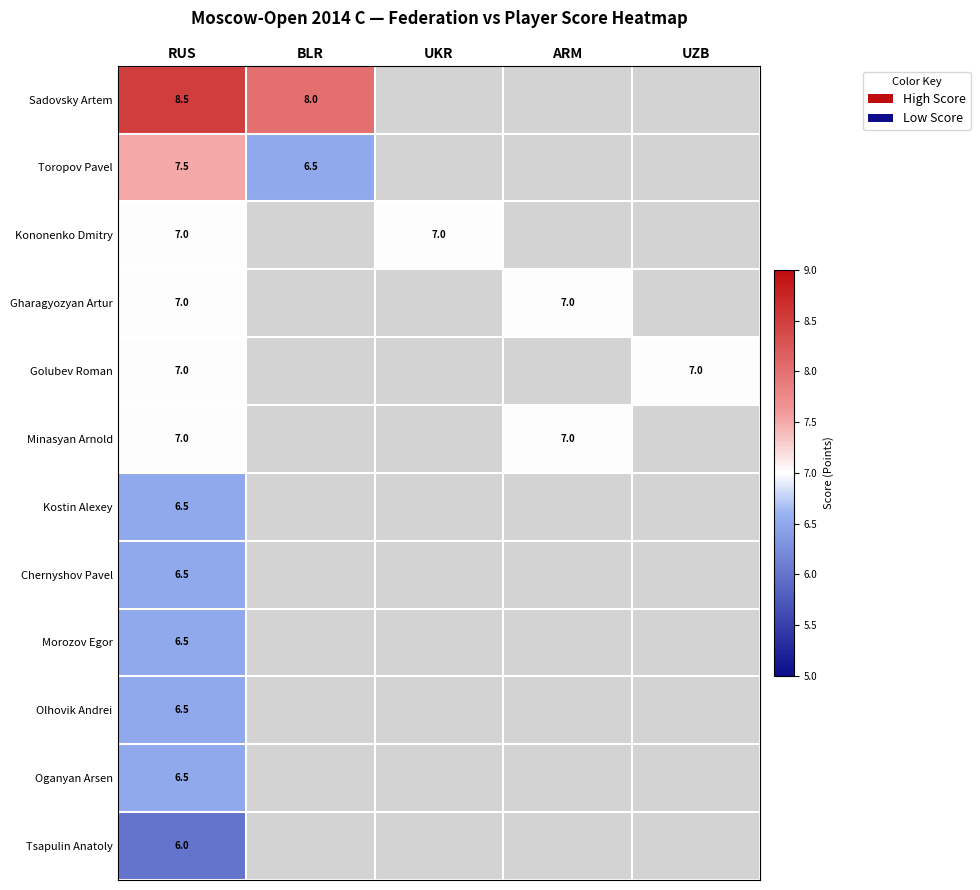

What is the total value across all series at RUS?

82.5